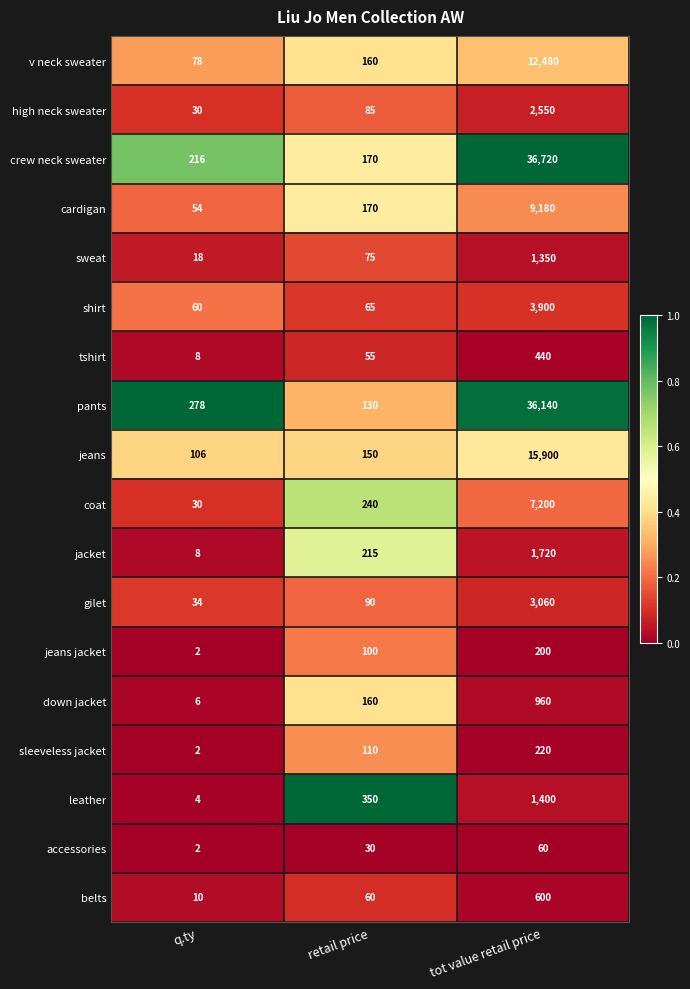

Count the jacket values in the range 8 to 1720.

3